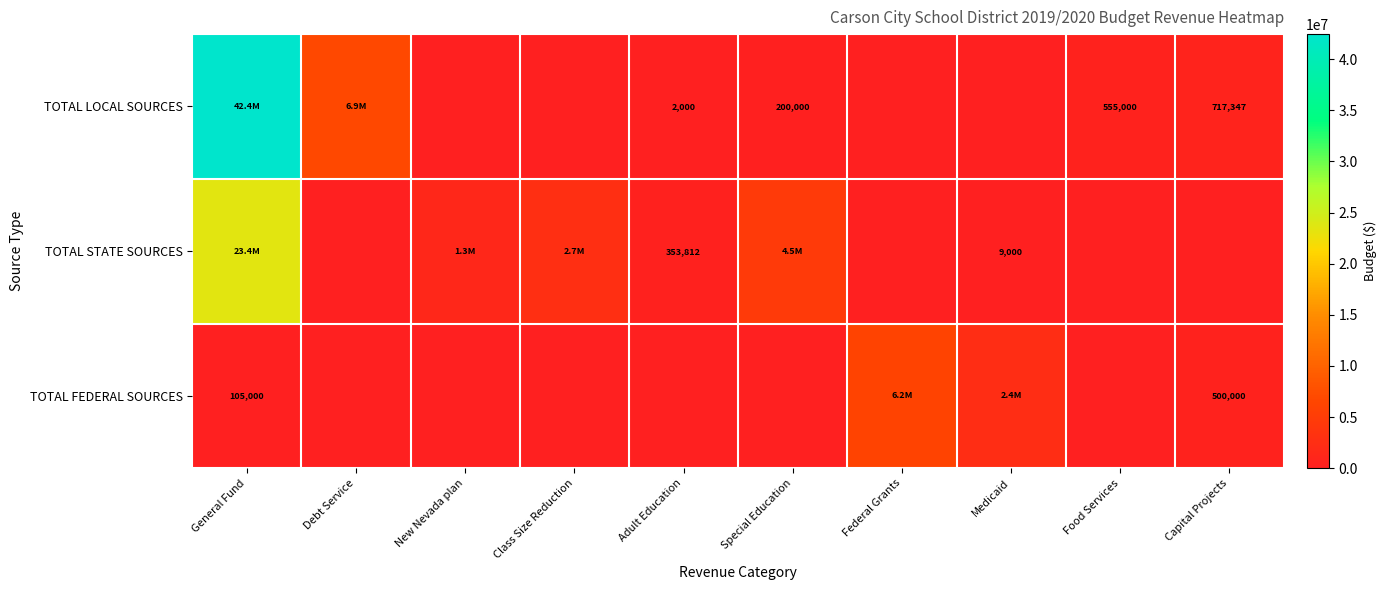

List the labels in order of TOTAL LOCAL SOURCES value, smallest first.

New Nevada plan, Class Size Reduction, Federal Grants, Medicaid, Adult Education, Special Education, Food Services, Capital Projects, Debt Service, General Fund